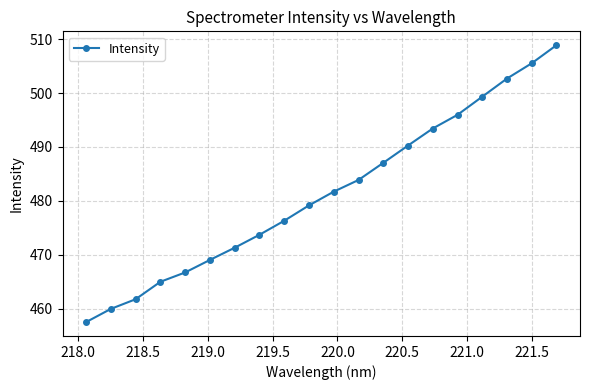

Does the chart display data point markers on the line(s)?

Yes